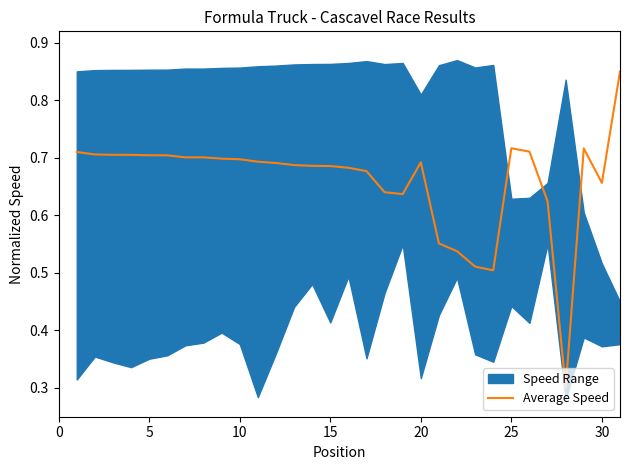

True or false: the data has more than 0 interior local peaks.

True